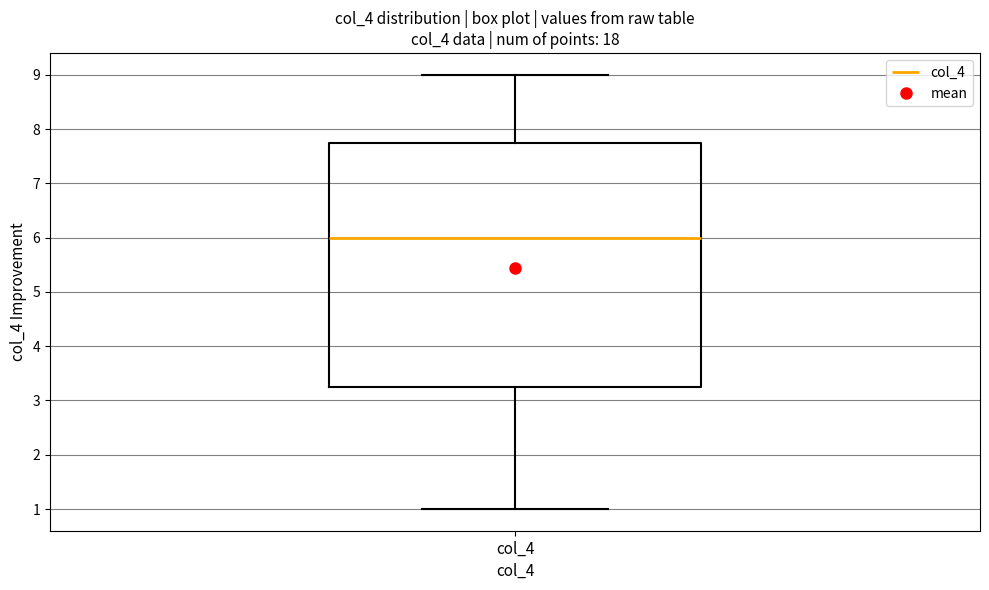

Read this box plot against the y-axis: the position of the median line, the range covered by the box, and the ends of both whiskers. The values are not printed on the chart, so give them approximately, as read against the axis.

median 6.0, box 3.3 to 7.8, whiskers 1.0 to 9.0